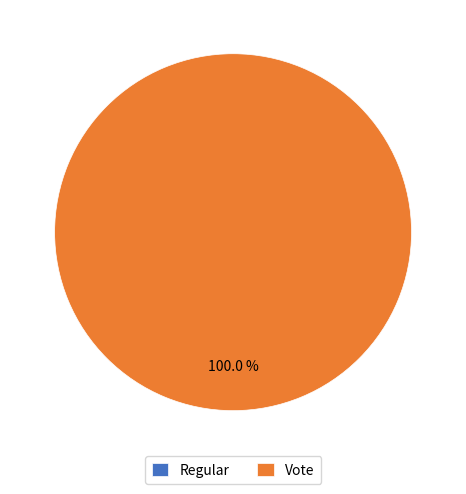

What percentage is the Vote slice, to the nearest percent?

100%